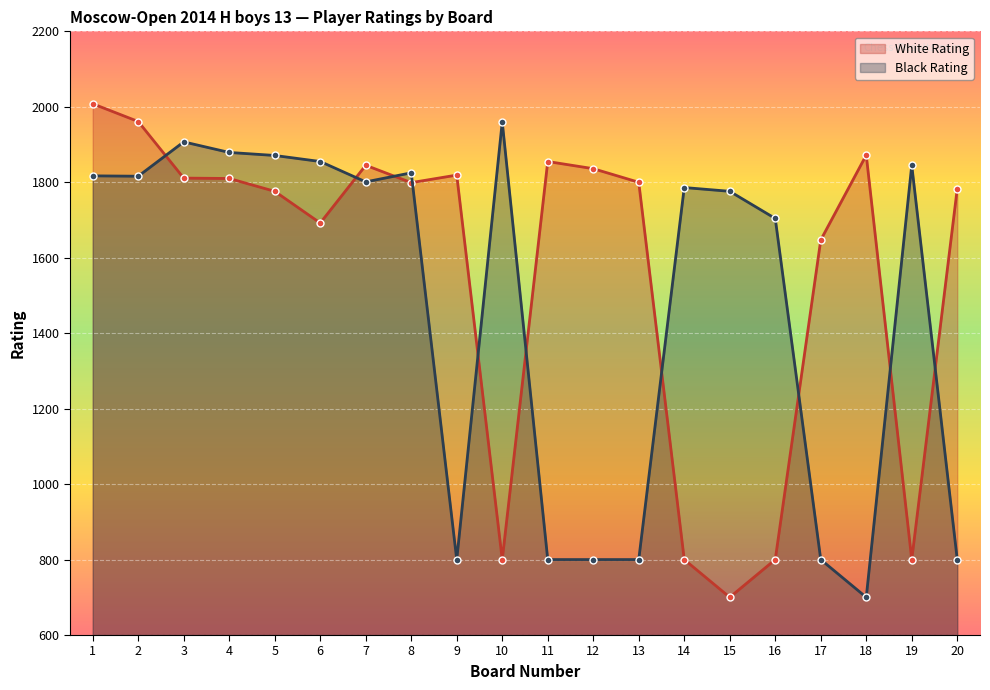

Which label corresponds to the largest value in the chart?

1